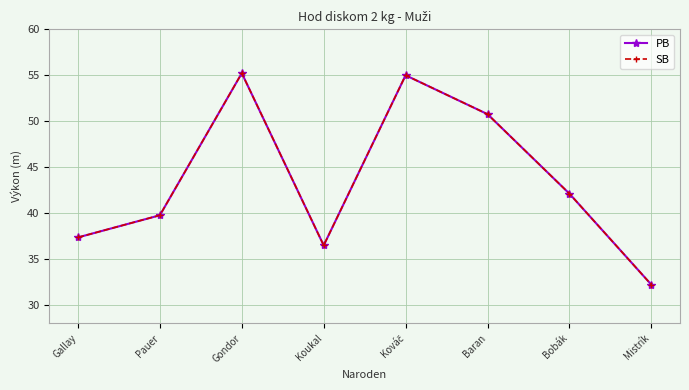

Rank the series at Gallay from lowest to highest value.

PB, SB